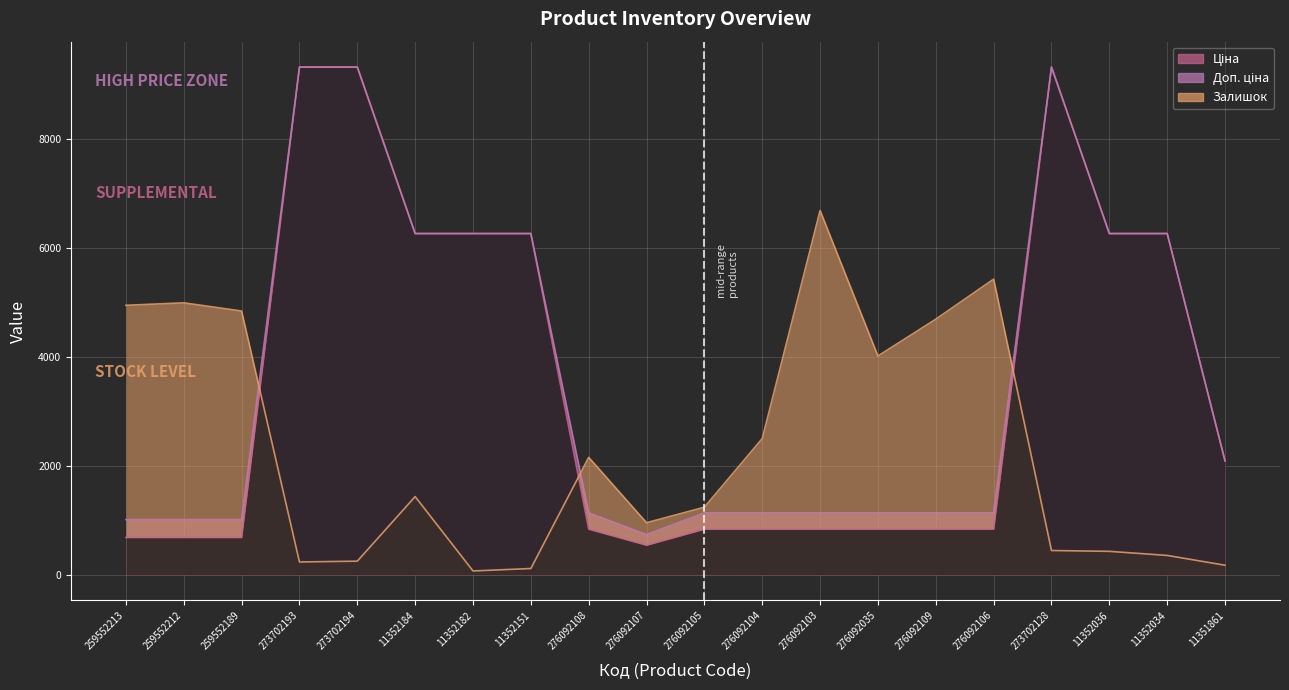

What are all the series names shown in the legend?

Ціна, Доп. ціна, Залишок